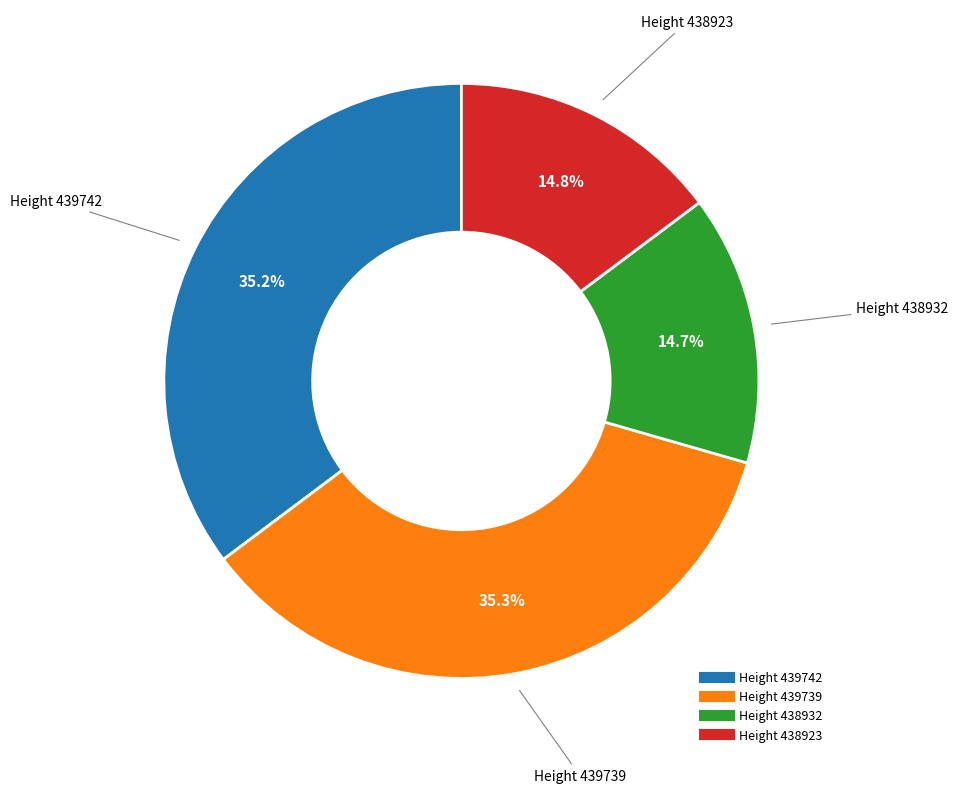

Which has a higher value, Height 439739 or Height 438932?

Height 439739